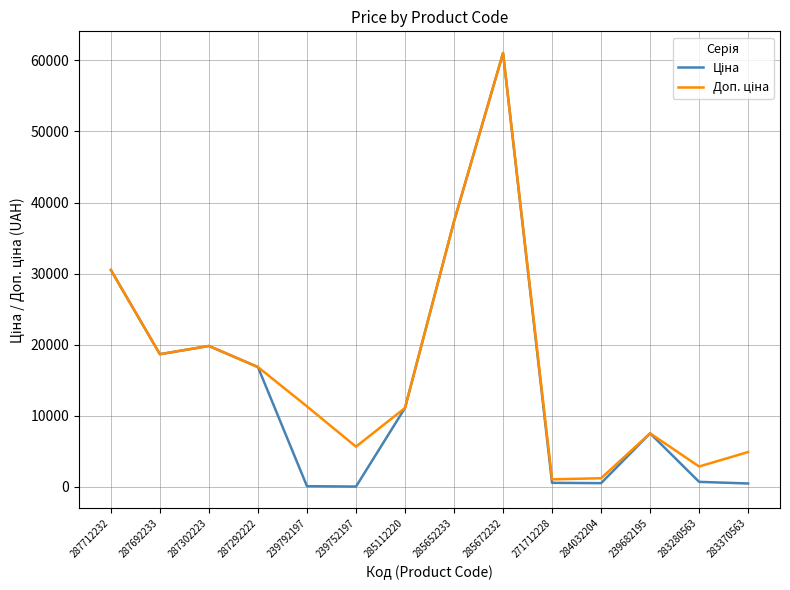

What is the maximum value shown in the chart?

61024.7